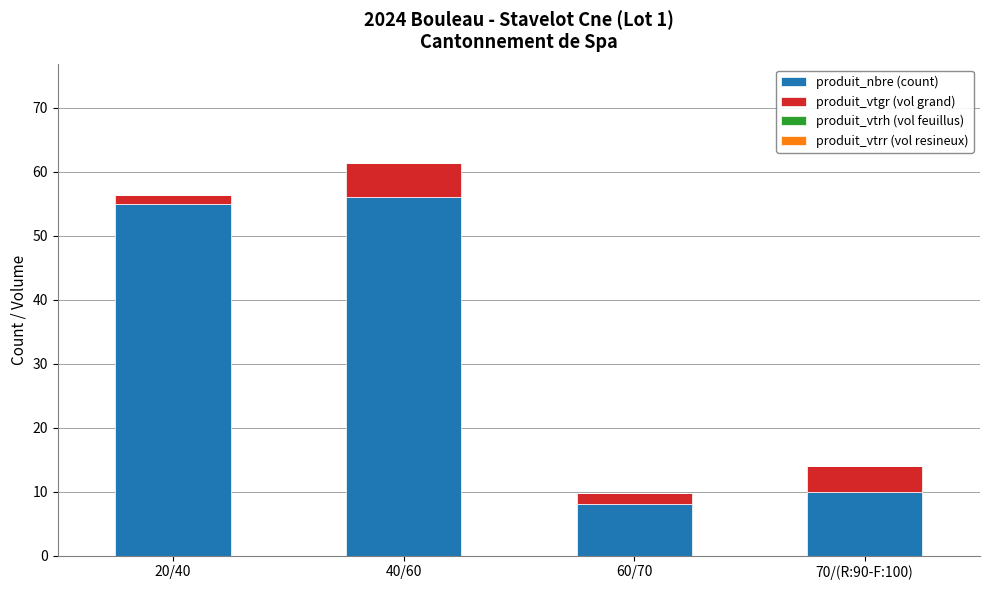

What is the sum of the produit_nbre (count) values at 70/(R:90-F:100) and 40/60?

66.0